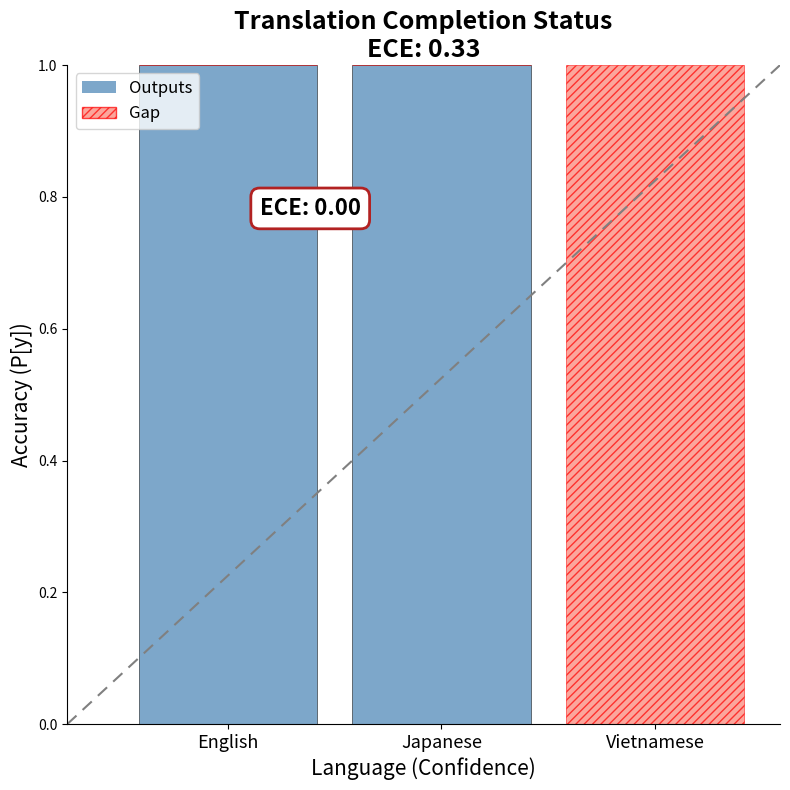

What are all the series names shown in the legend?

Outputs, Gap